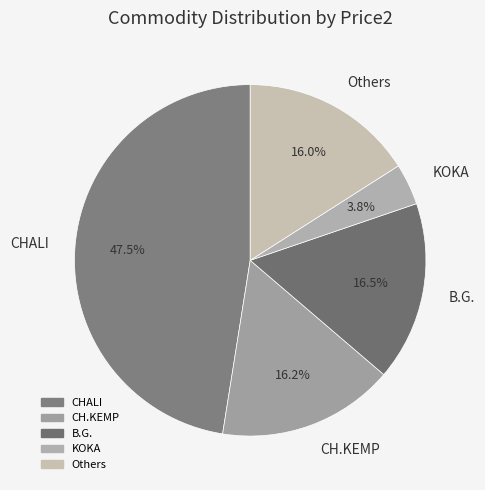

The CH.KEMP slice represents 2% of the pie. True or false?

False